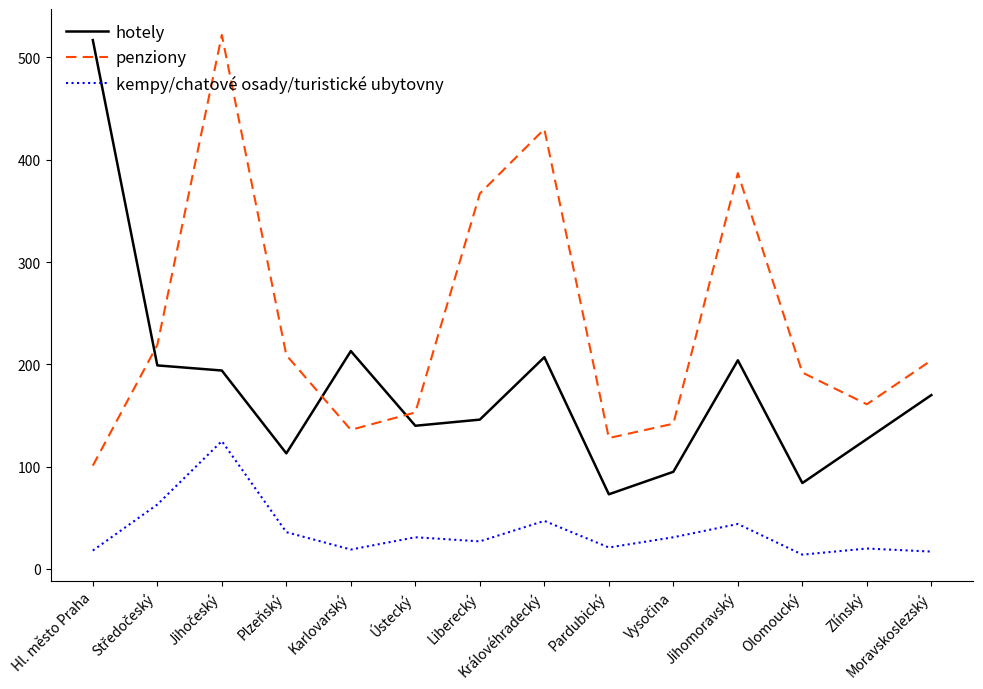

At which label is penziony closest to 311?

Liberecký